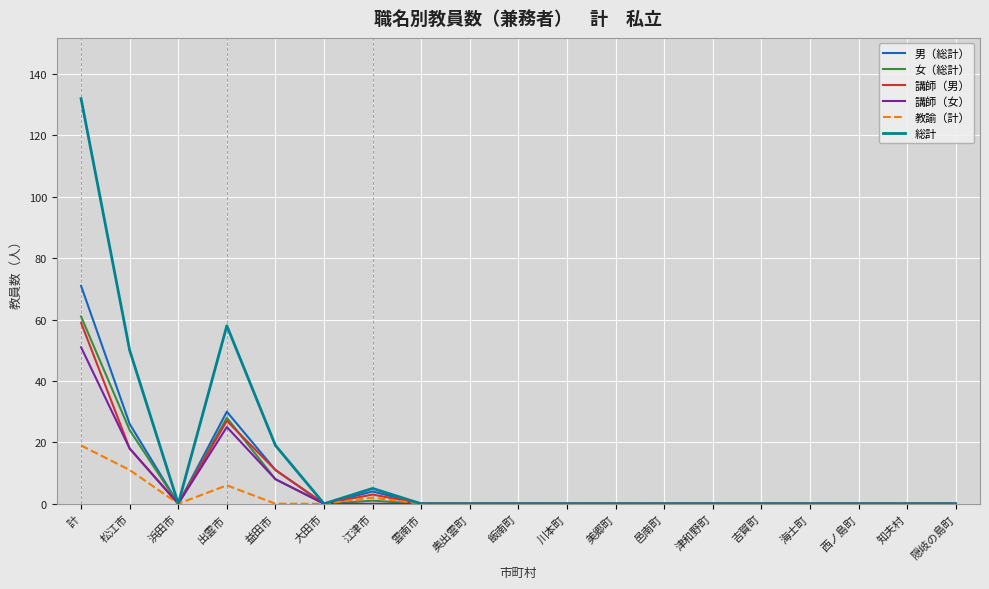

Where is 総計 nearest to the value 66?

出雲市